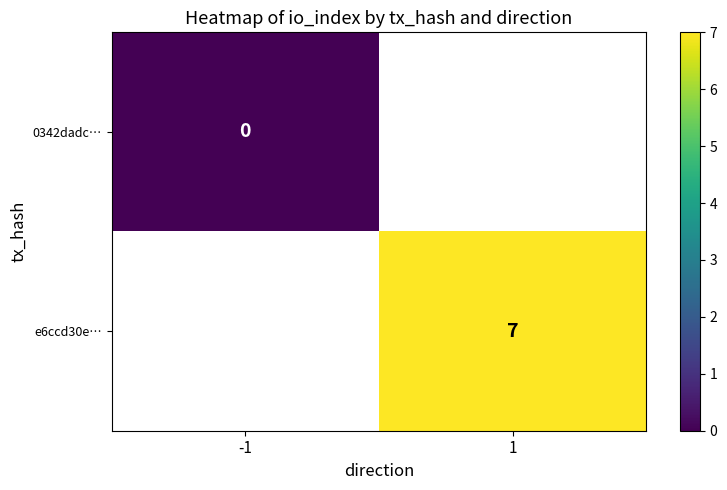

Which label corresponds to the largest value in the chart?

1